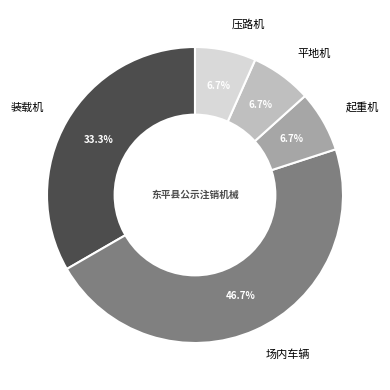

Which category has the biggest portion of the pie?

场内车辆